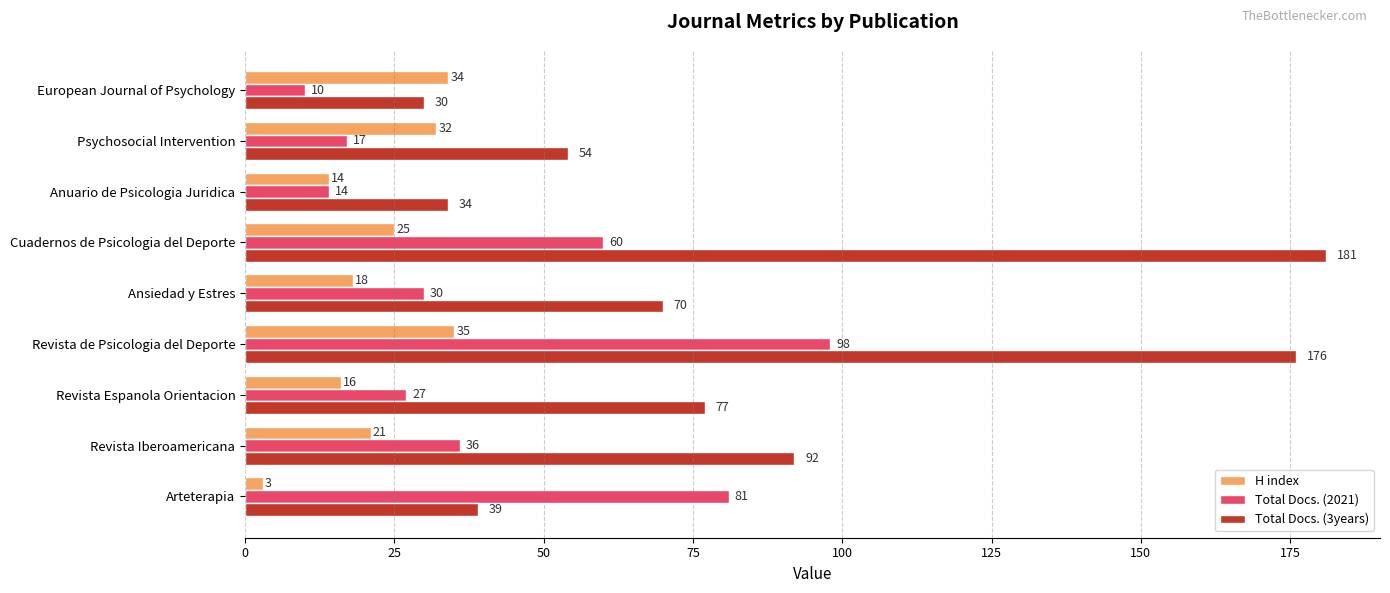

What is the maximum value shown in the chart?

181